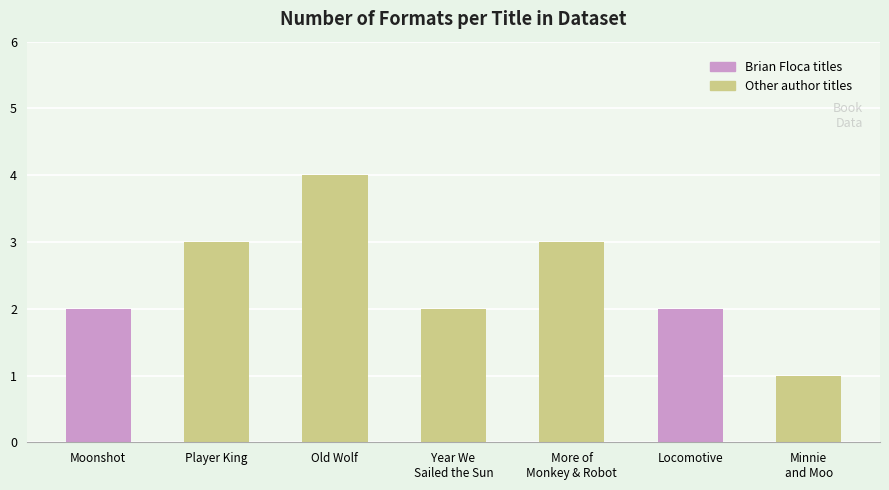

True or false: the data shows 1 at Denys Cazet.

False